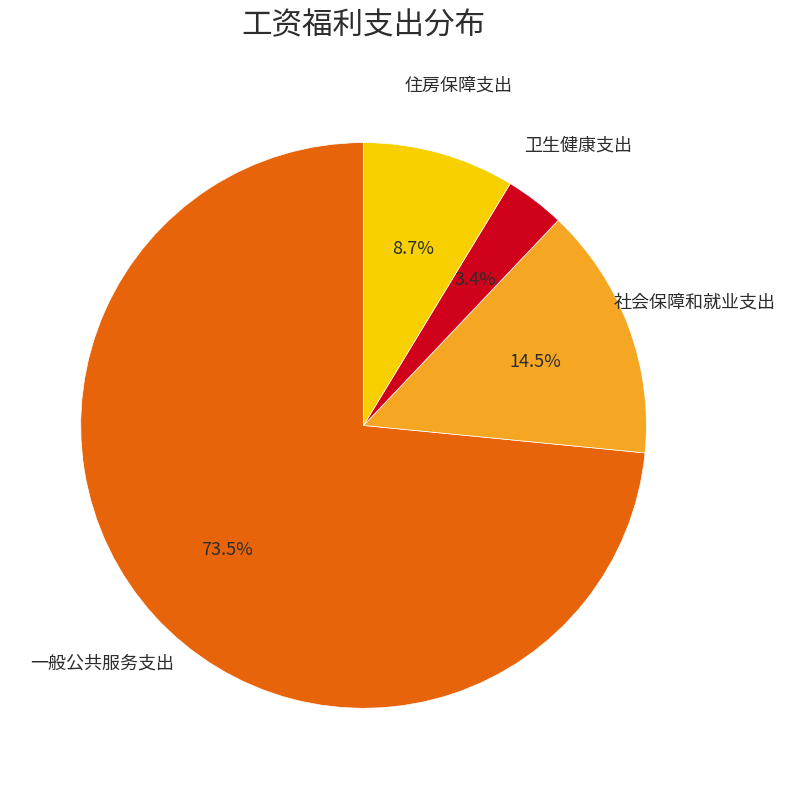

Does any single category account for the majority?

Yes